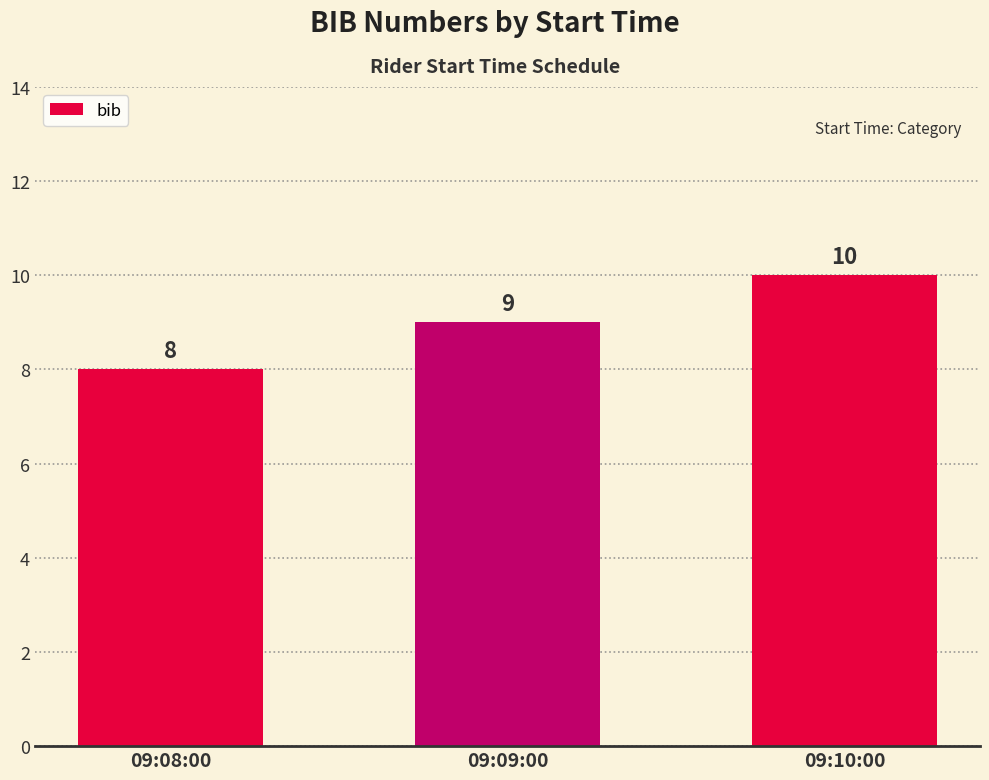

What is the sum of all values?

27